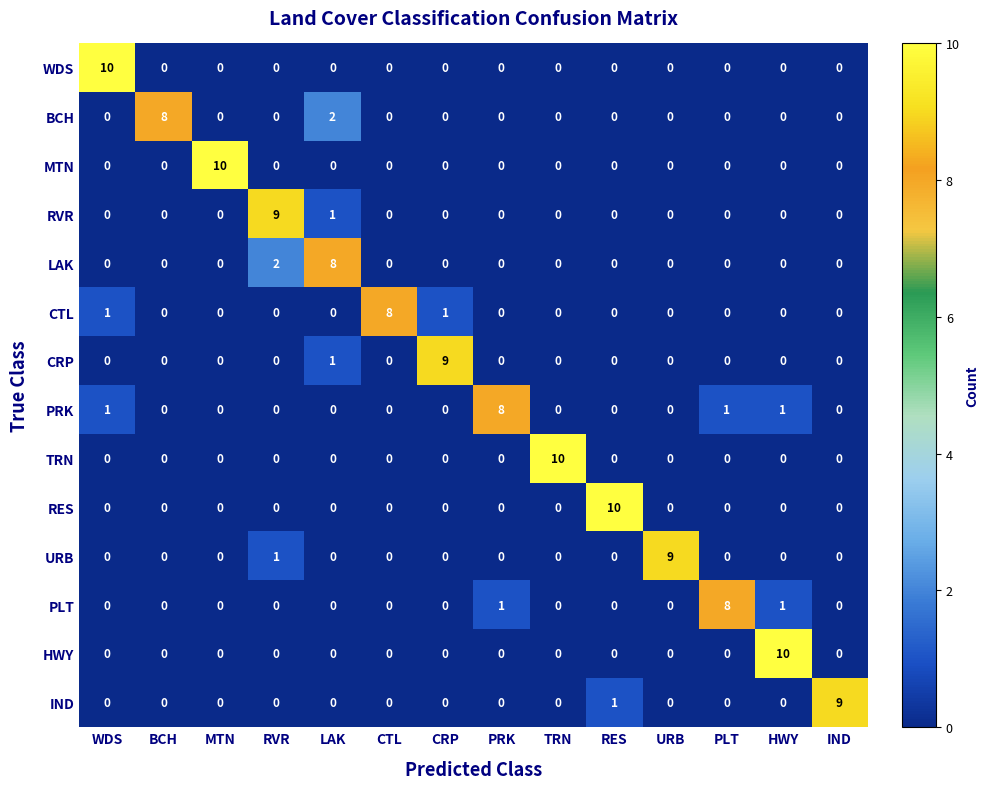

Which series has the largest total across all categories?

PRK